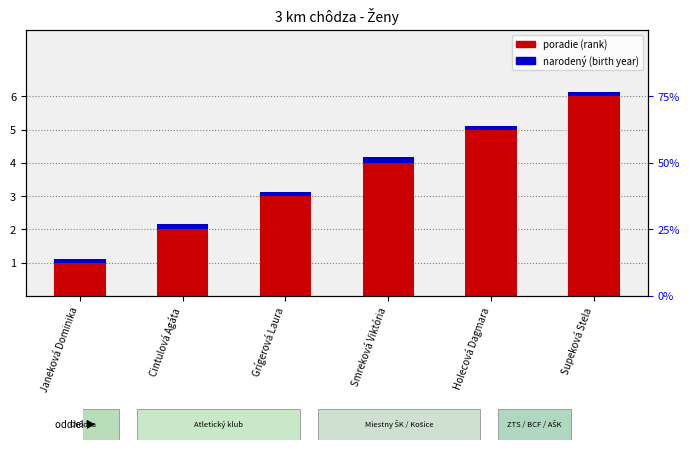

Between Supeková Stela and Holecová Dagmara, which is larger?

Supeková Stela